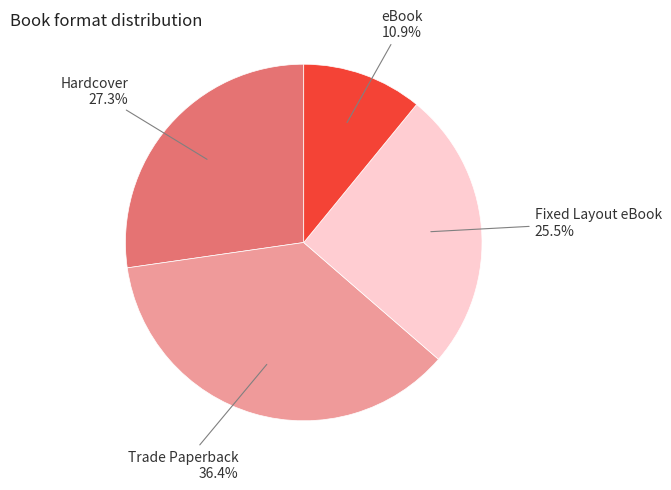

Is there a majority slice in this chart?

No